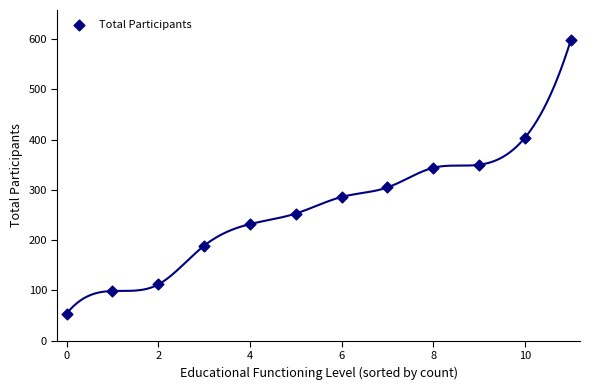

What is the average Y value?

269